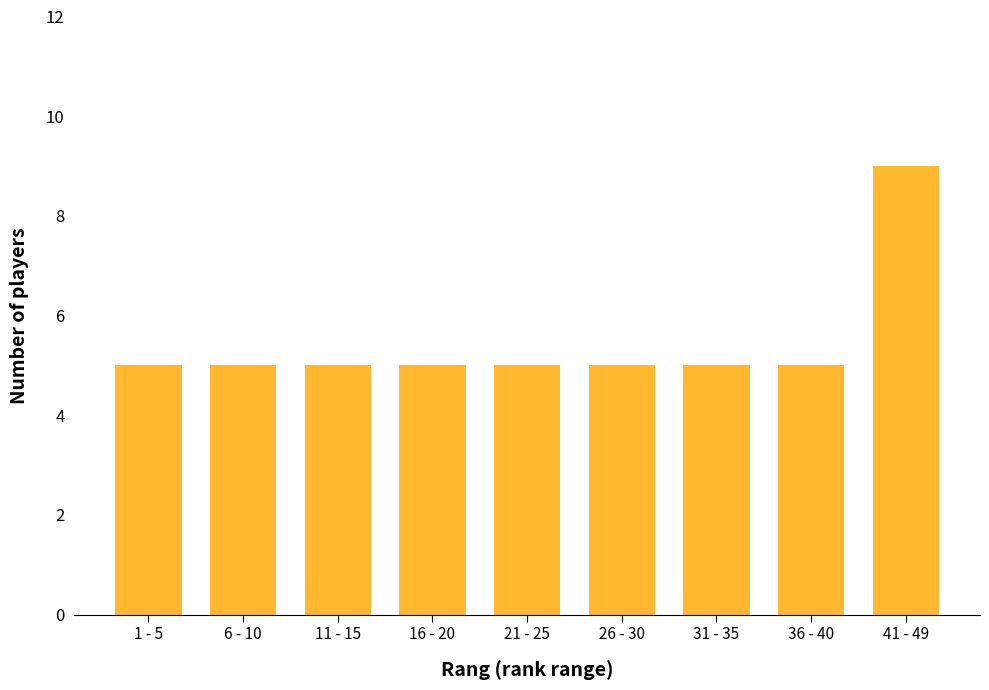

Reading left to right, extract all data points from this chart.

1 - 5=5	6 - 10=5	11 - 15=5	16 - 20=5	21 - 25=5	26 - 30=5	31 - 35=5	36 - 40=5	41 - 49=9